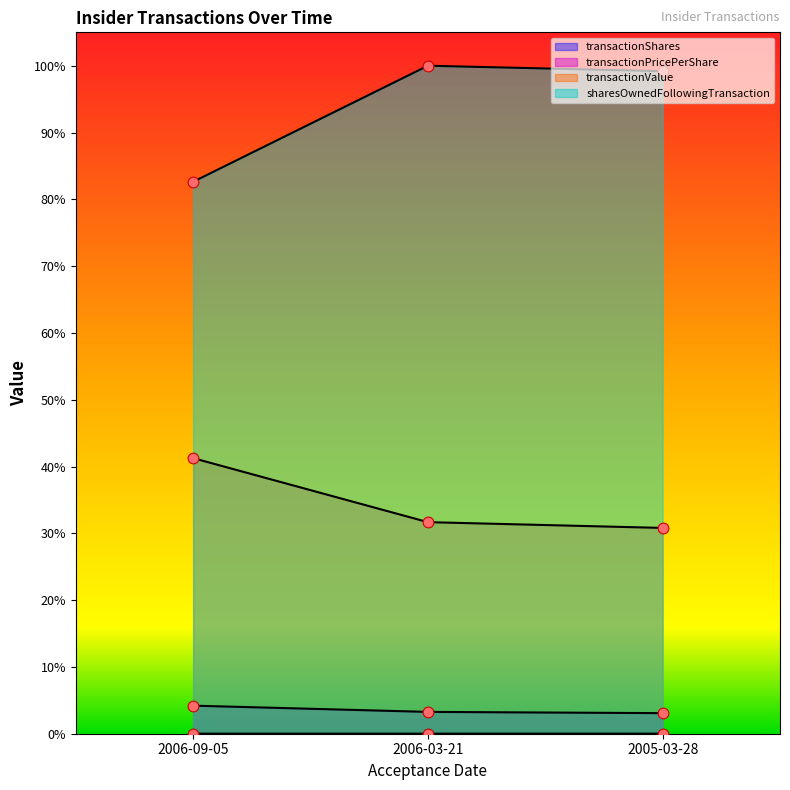

What are all the series names shown in the legend?

transactionShares, transactionPricePerShare, transactionValue, sharesOwnedFollowingTransaction